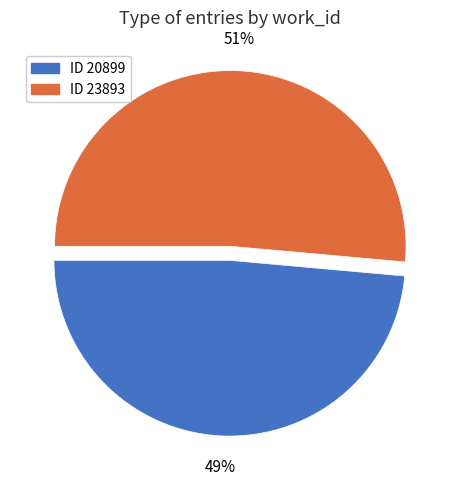

Is there any slice that represents more than half of the pie?

Yes